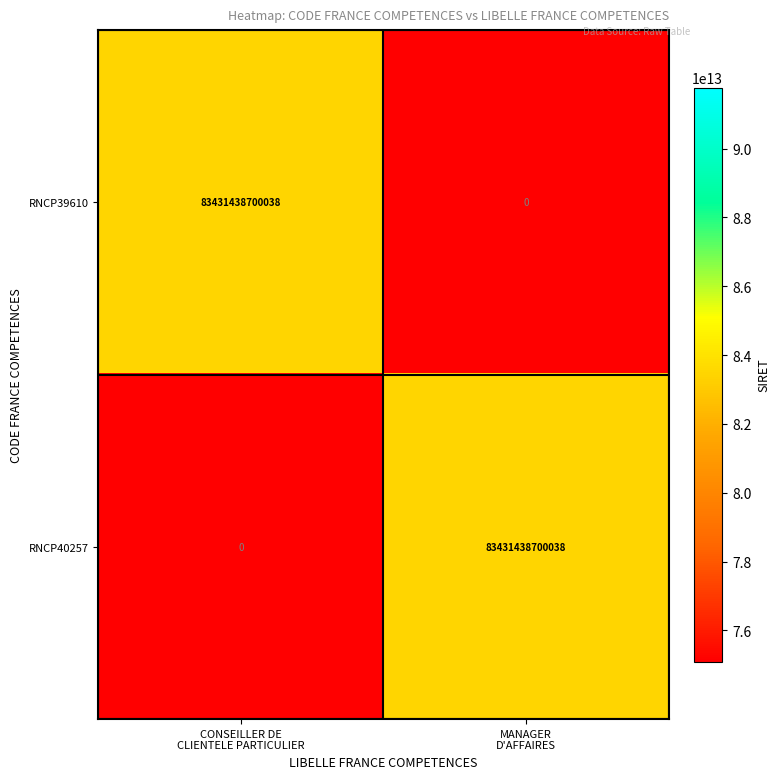

What is the difference between the maximum and minimum values in the RNCP39610 series?

83431438700038